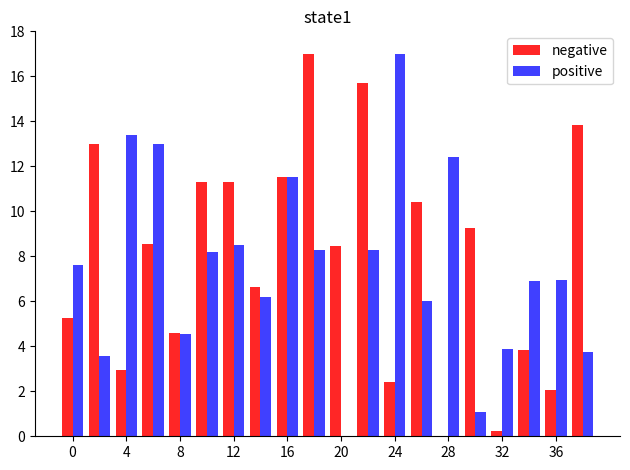

What is the greatest value displayed?

17.0